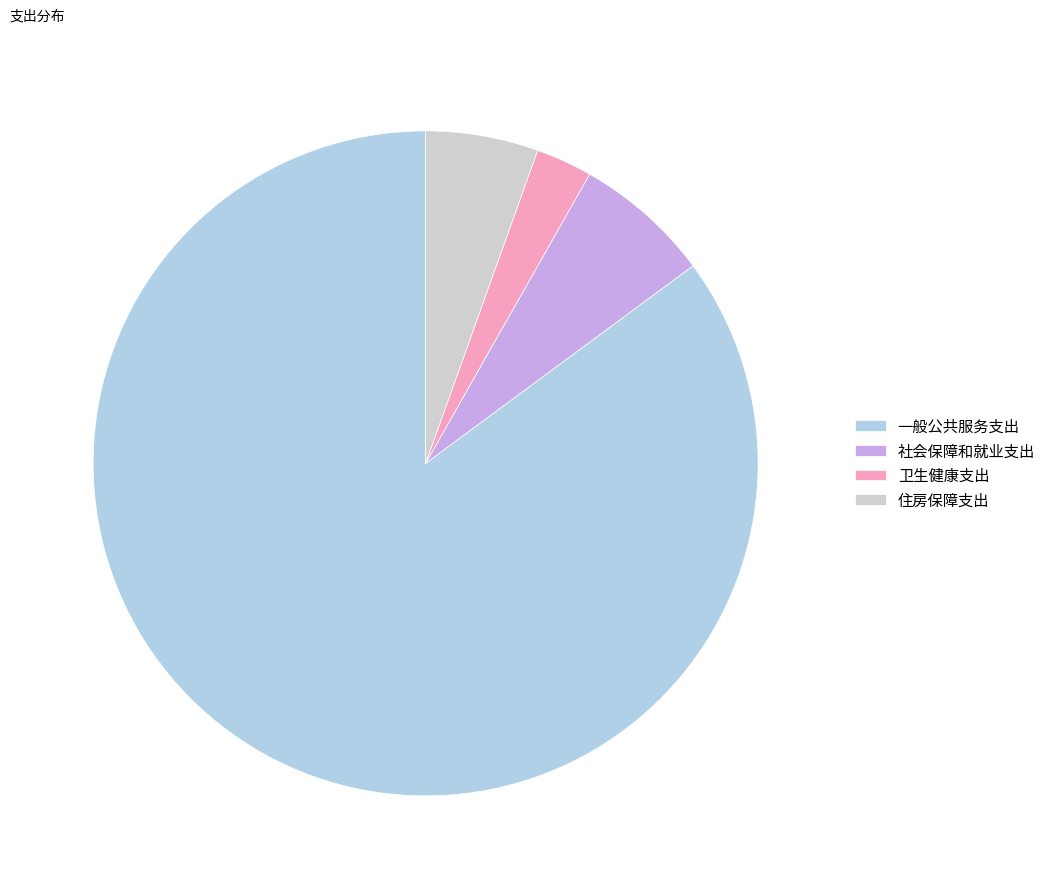

Between 一般公共服务支出 and 社会保障和就业支出, which is larger?

一般公共服务支出